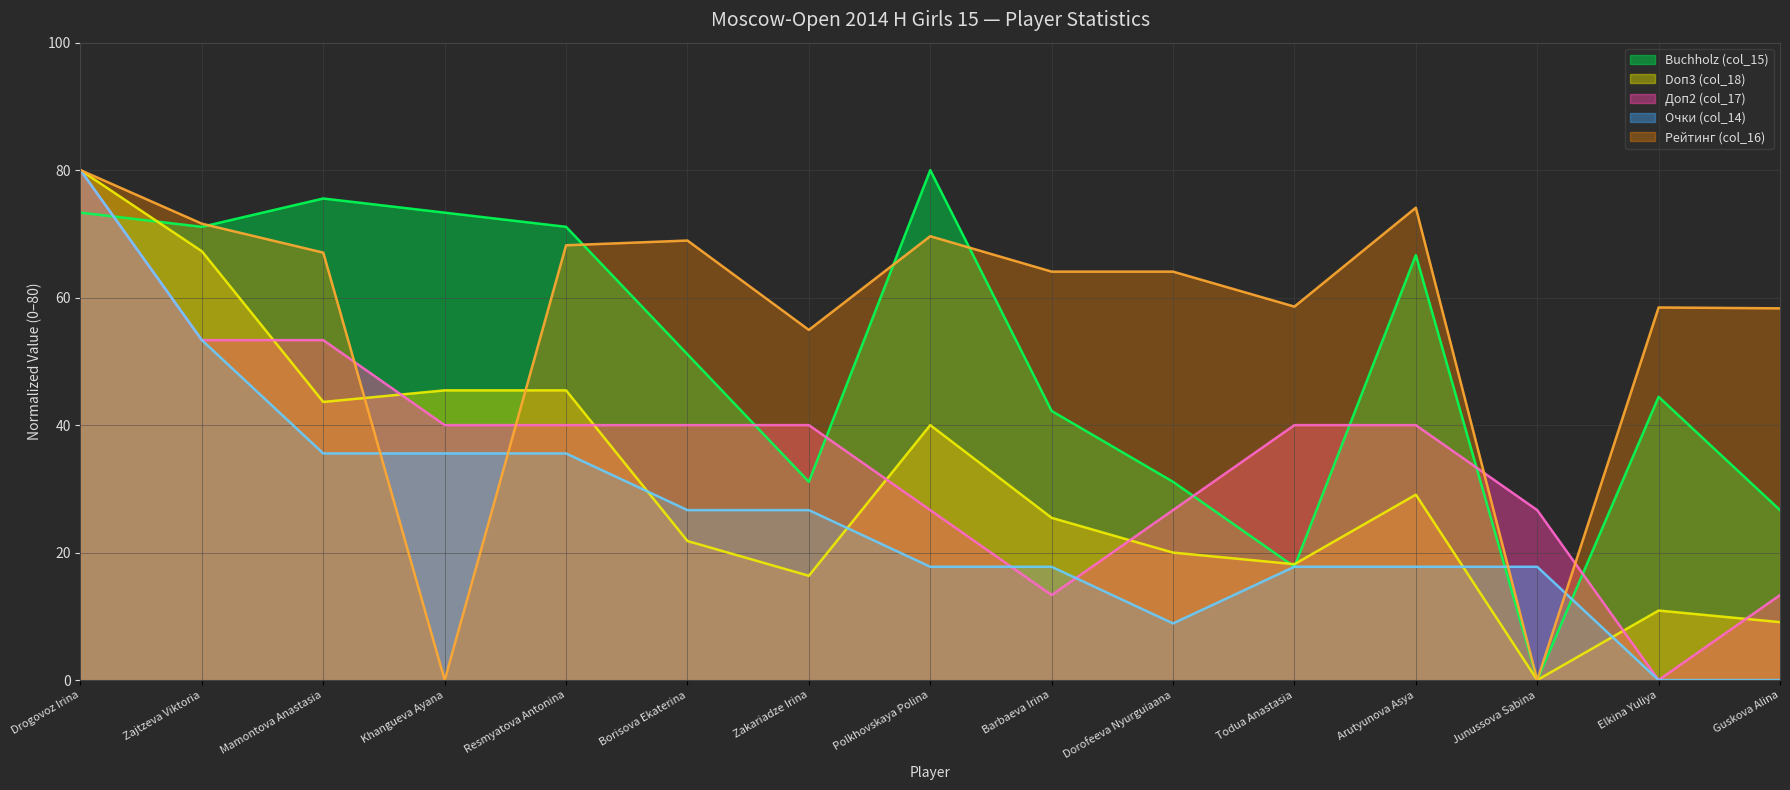

True or false: Очки (col_14) has a value of 80.0 at Drogovoz Irina.

True